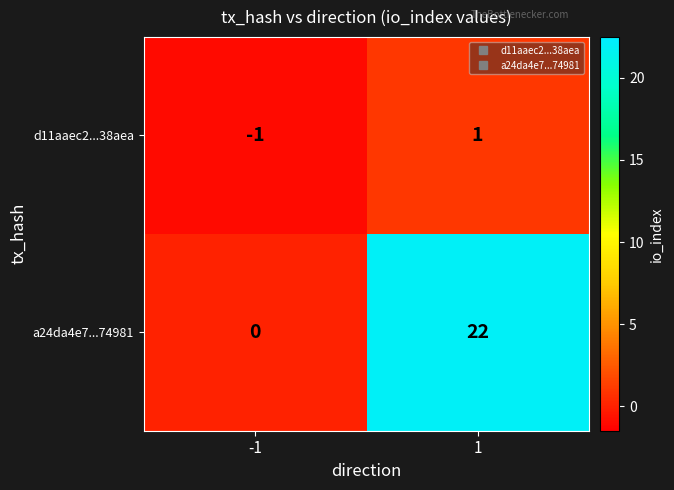

What is the difference between the maximum and minimum values in the a24da4e7...74981 series?

22